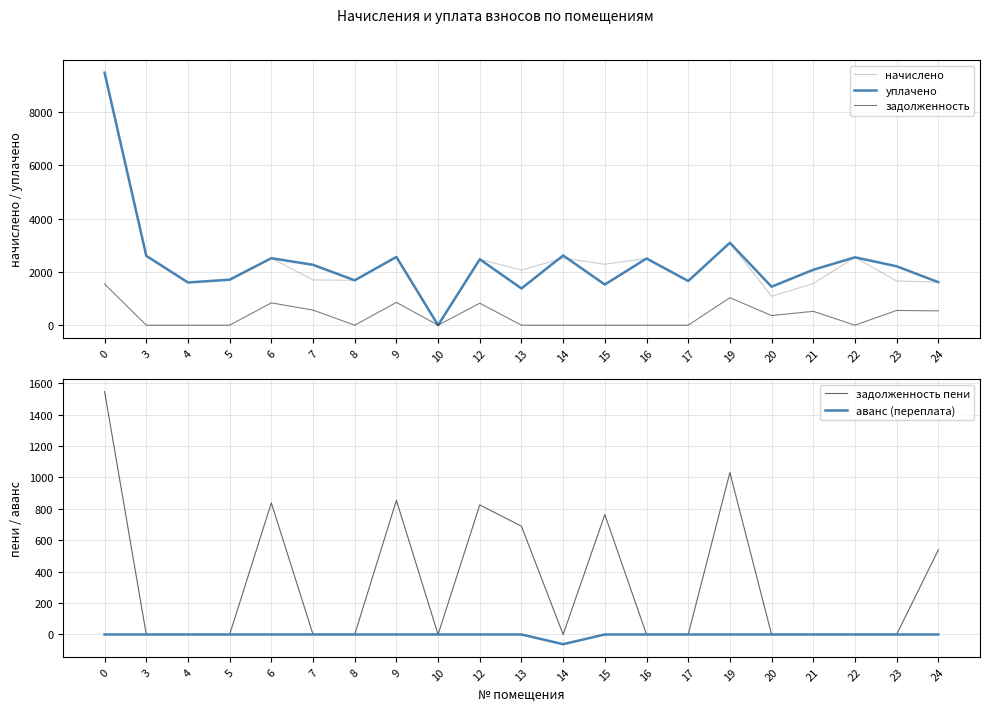

How many categories are shown in the chart?

21